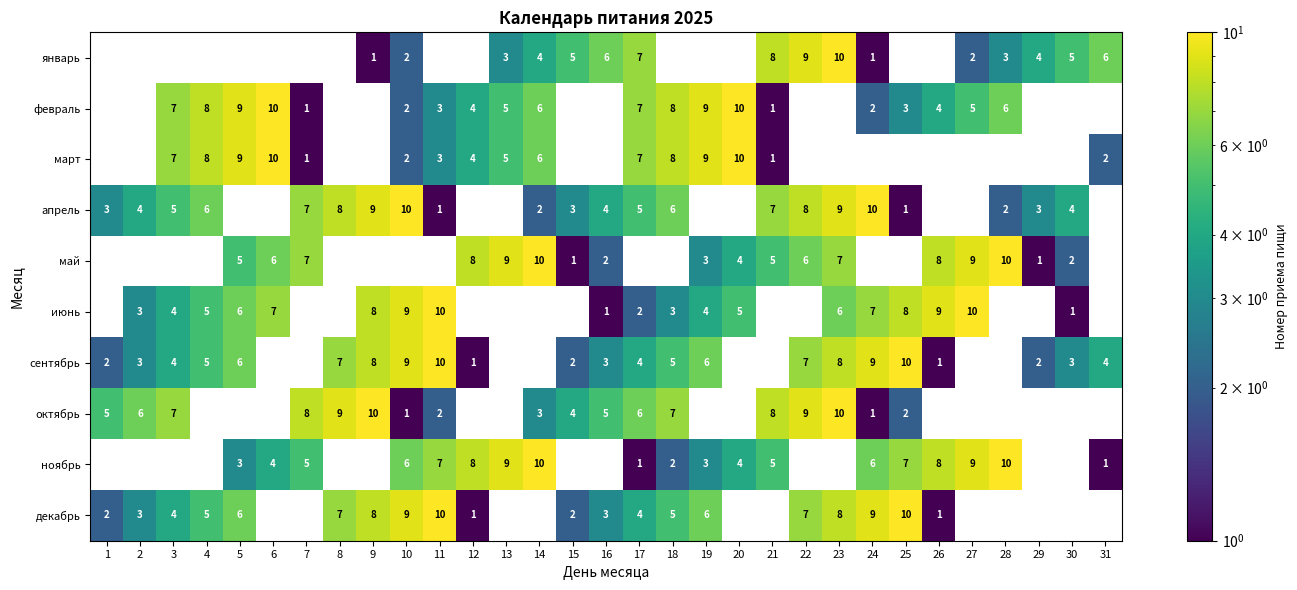

How many data points does each series have?

31